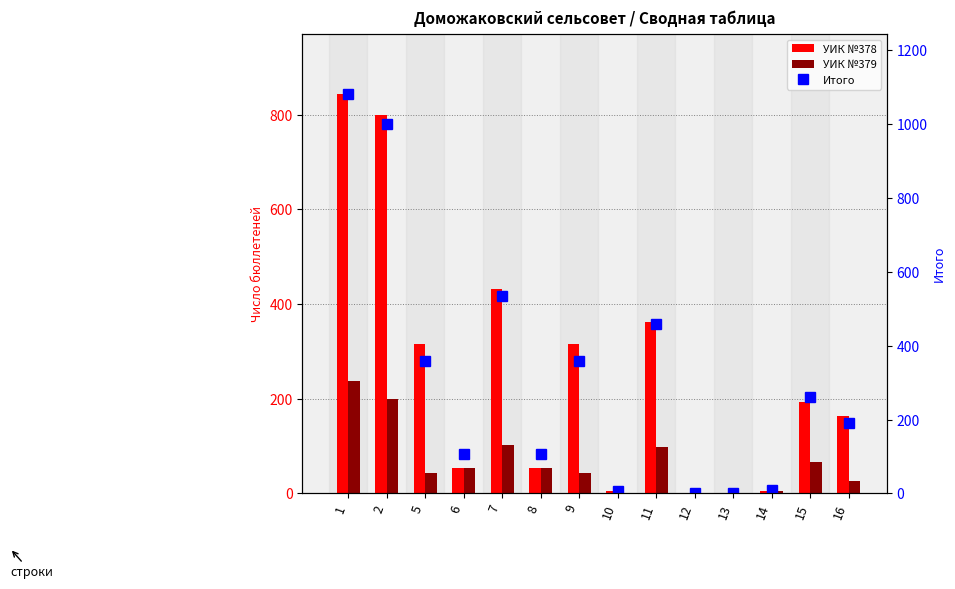

Is the value of УИК №379 at 10 greater than the value of УИК №378 at 6?

No